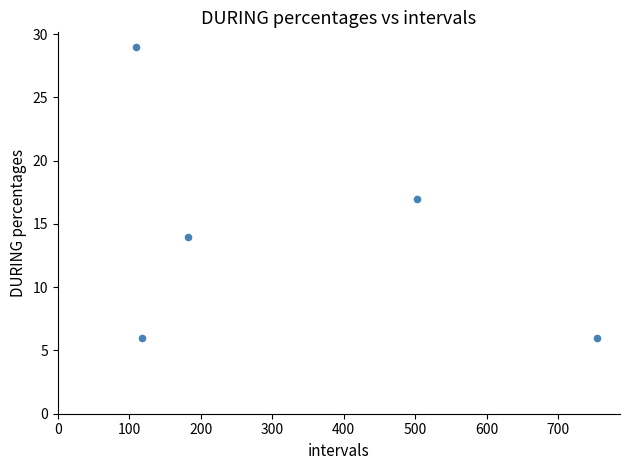

What is the average X value?

333